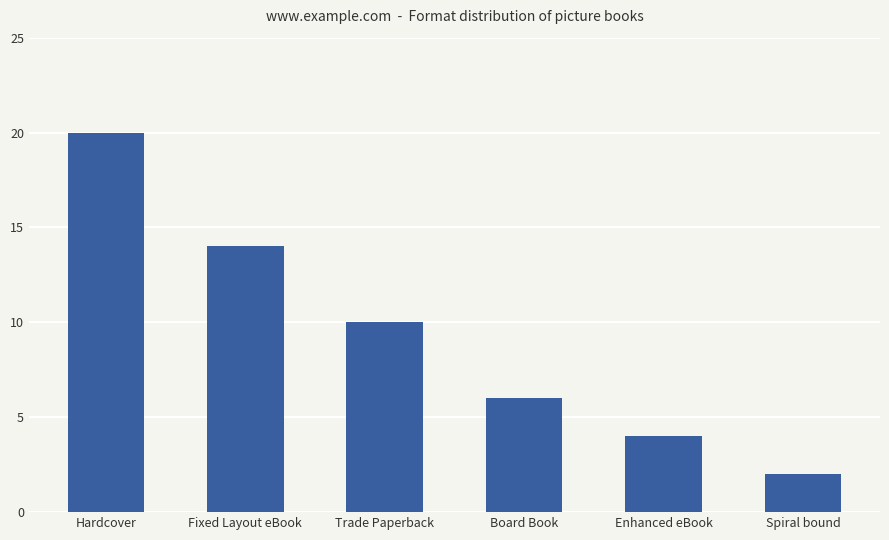

Where is the data nearest to the value 11?

Trade Paperback